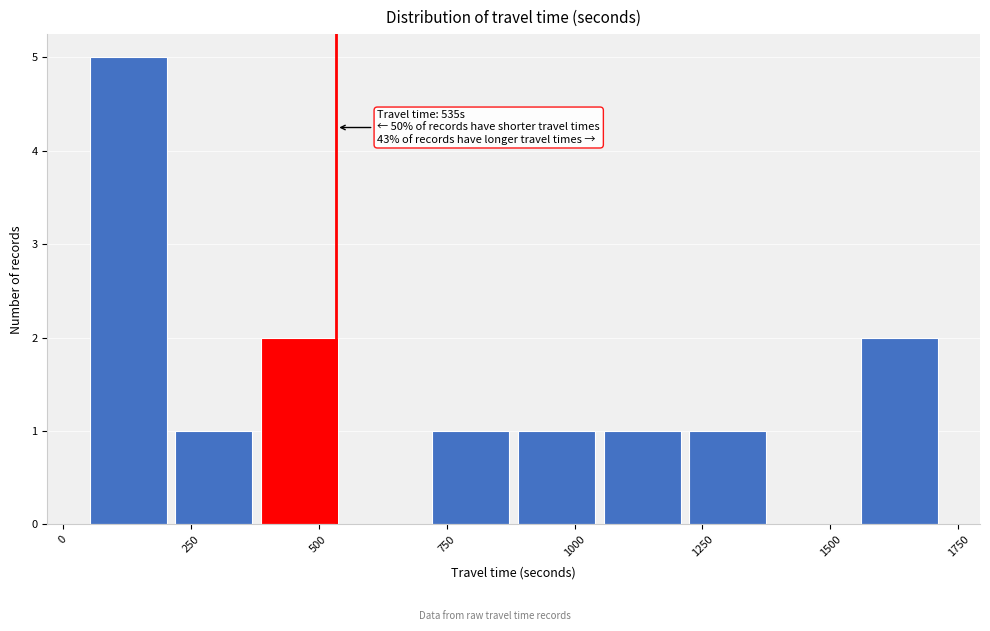

Read against the x-axis, roughly where is the centre of the tallest bar?

150